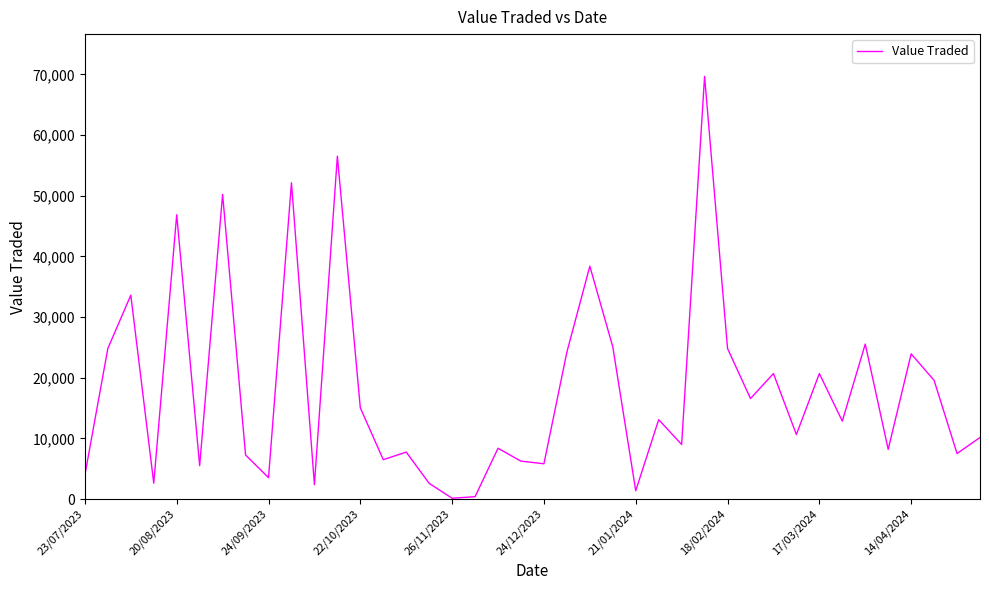

At which label does the data first exceed 12843?

20/08/2023